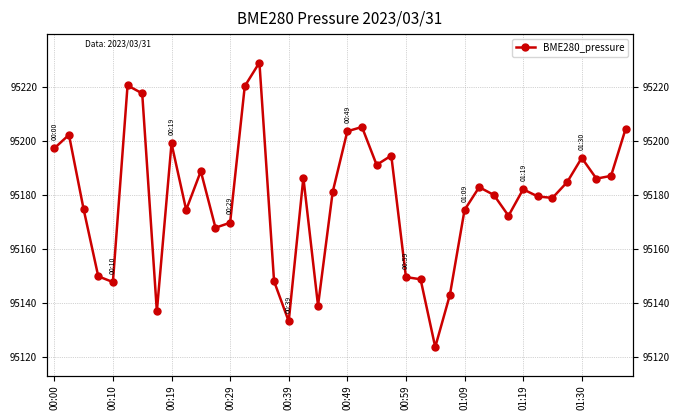

What is the sum of the values at 37 and 00:00?

190383.5